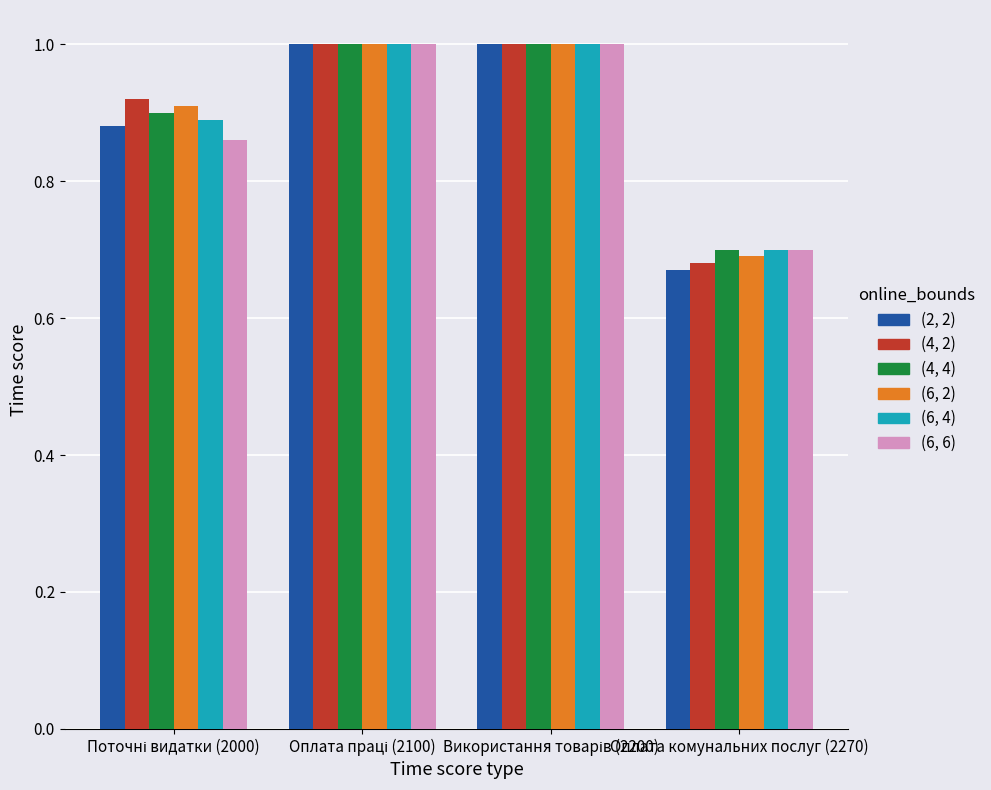

What is the greatest value displayed?

1.0